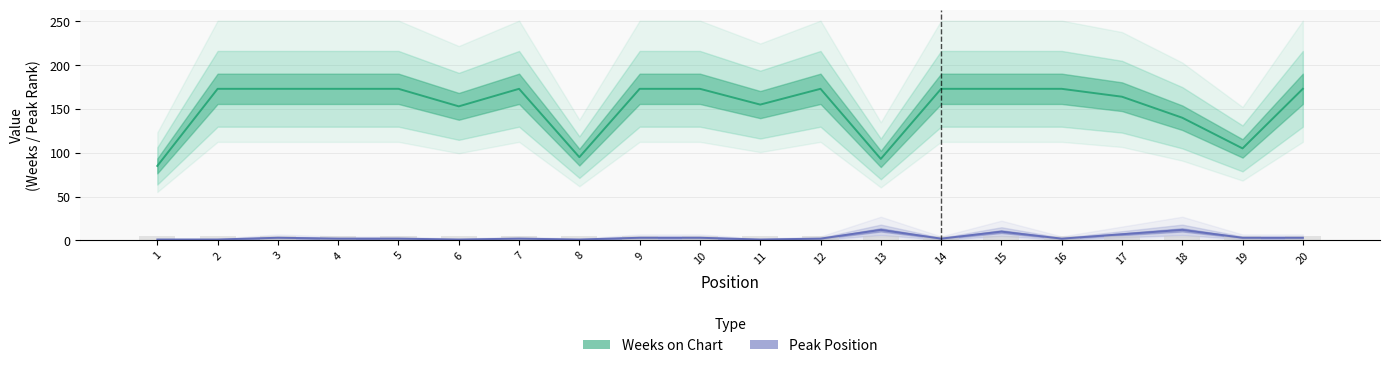

What is the value of the Peak Position bar at the 20th from the left?

3